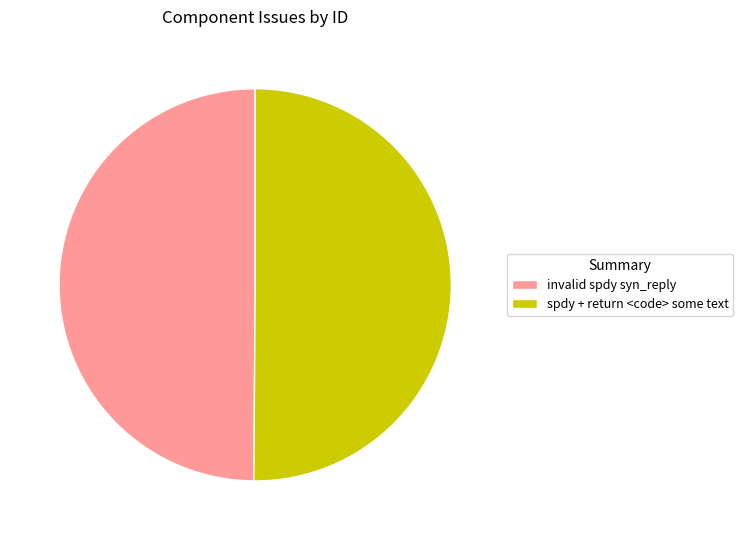

How many segments does this pie chart have?

2